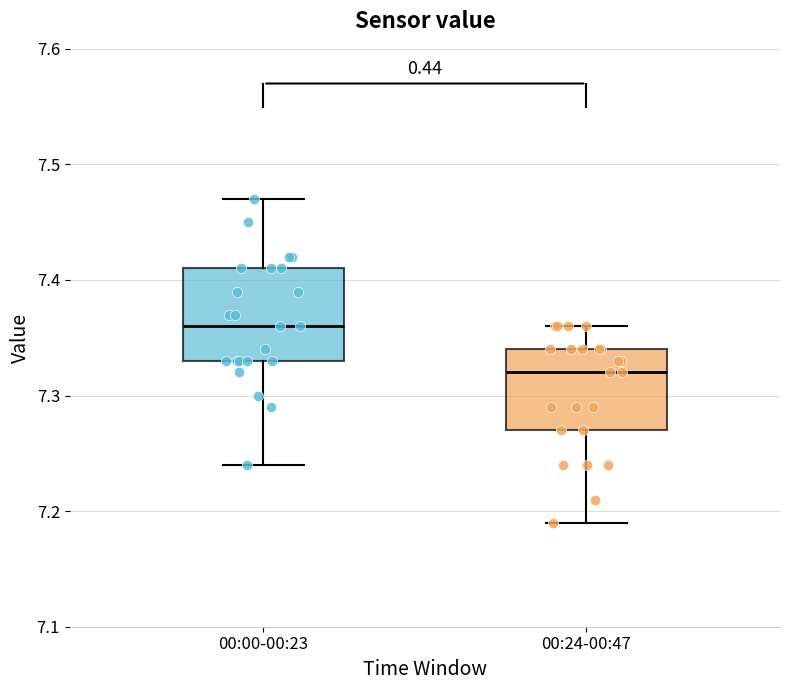

Where does the upper whisker of the box for 00:24-00:47 end on the y-axis? The values are not printed on the chart, so give them approximately, as read against the axis.

7.36